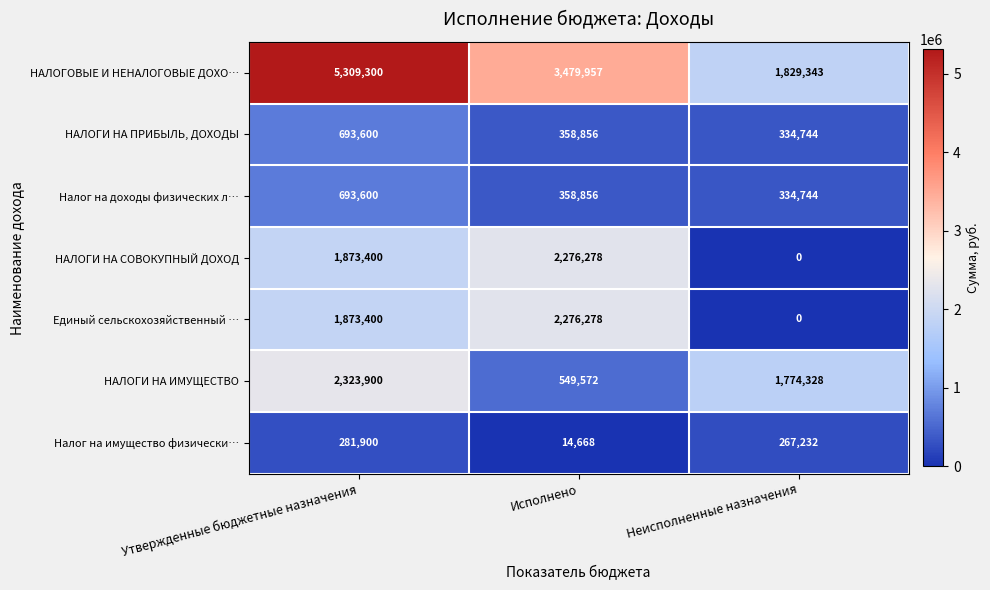

Which series changed the most between Утвержденные бюджетные назначения and Неисполненные назначения?

НАЛОГОВЫЕ И НЕНАЛОГОВЫЕ ДОХО…